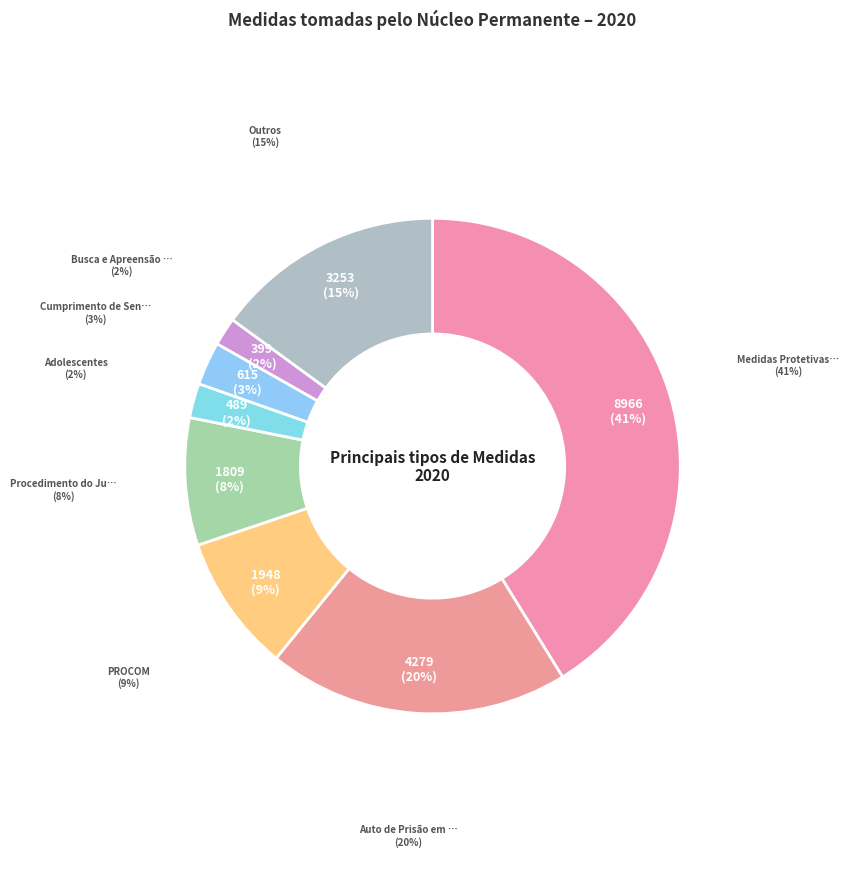

To the nearest percent, what portion does Medidas Protetivas (MPUMP) represent?

41%